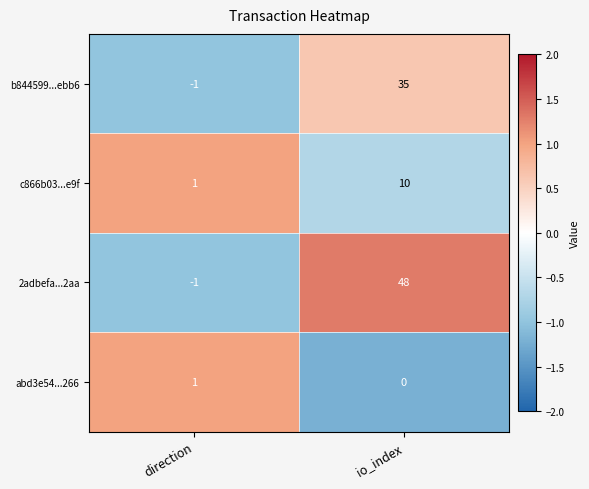

Rank the series by their average value, from highest to lowest.

2adbefa...2aa, b844599...ebb6, c866b03...e9f, abd3e54...266